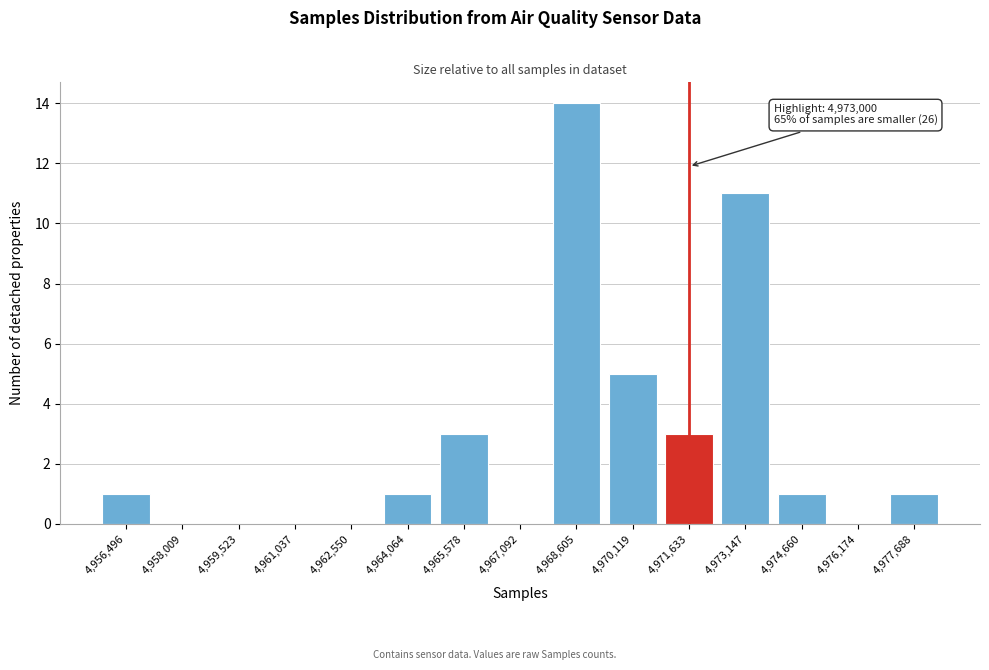

Reading left to right, transcribe all the data shown in this chart.

4,956,496=1	4,958,009=0	4,959,523=0	4,961,037=0	4,962,550=0	4,964,064=1	4,965,578=3	4,967,092=0	4,968,605=14	4,970,119=5	4,971,633=3	4,973,147=11	4,974,660=1	4,976,174=0	4,977,688=1